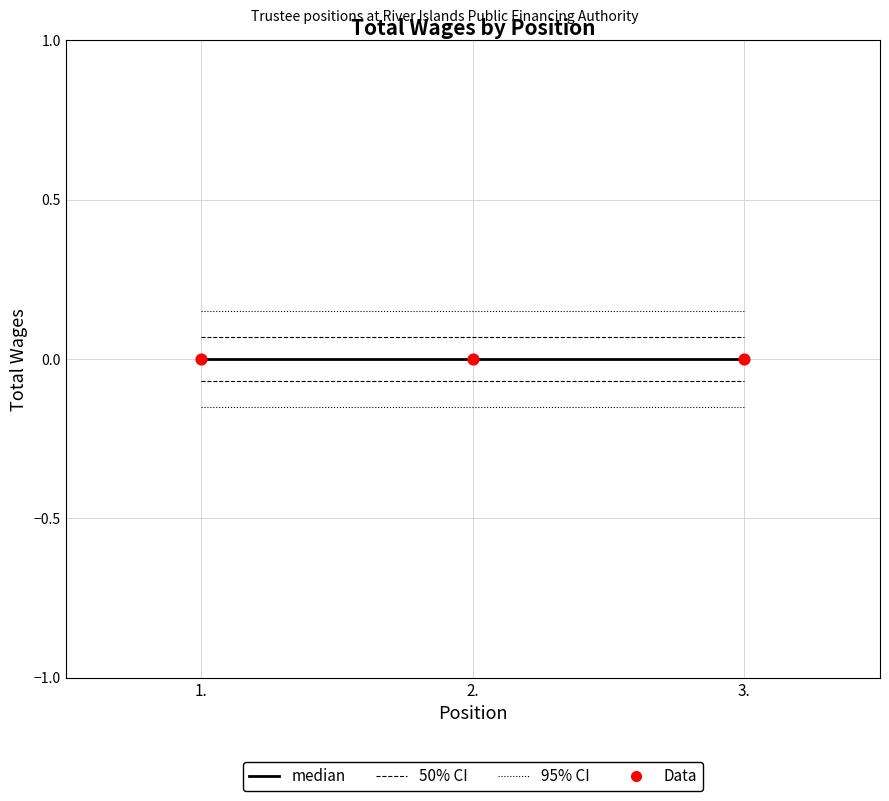

What is the total value across all series at 3.?

0.2